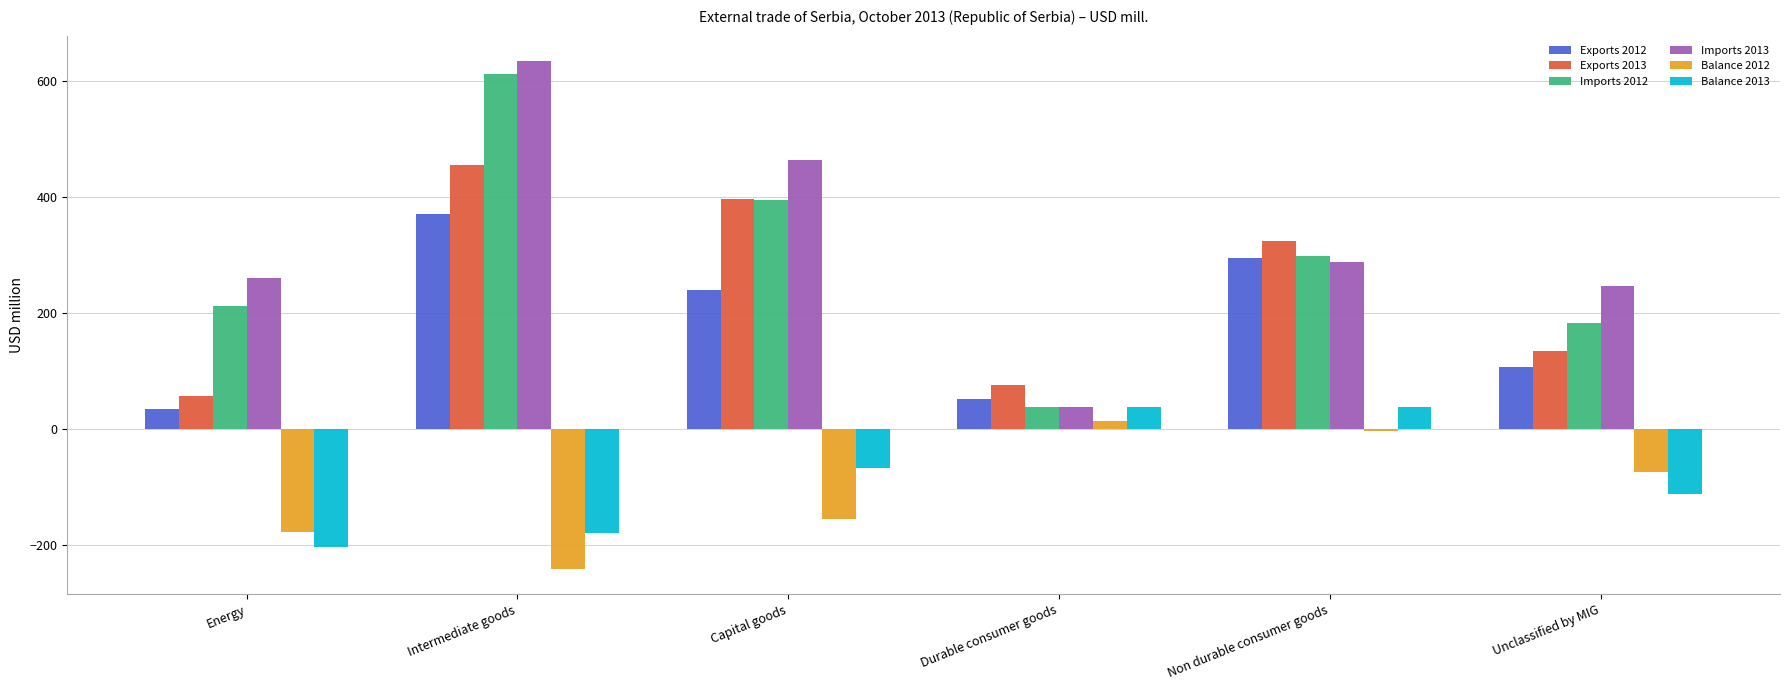

Which series has the widest spread of values?

Imports 2013